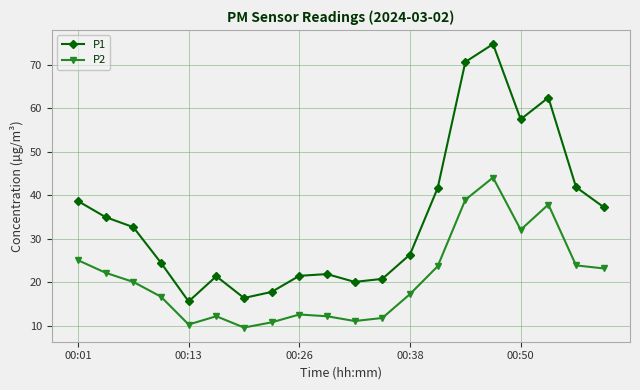

What is the maximum value for P1?

74.8